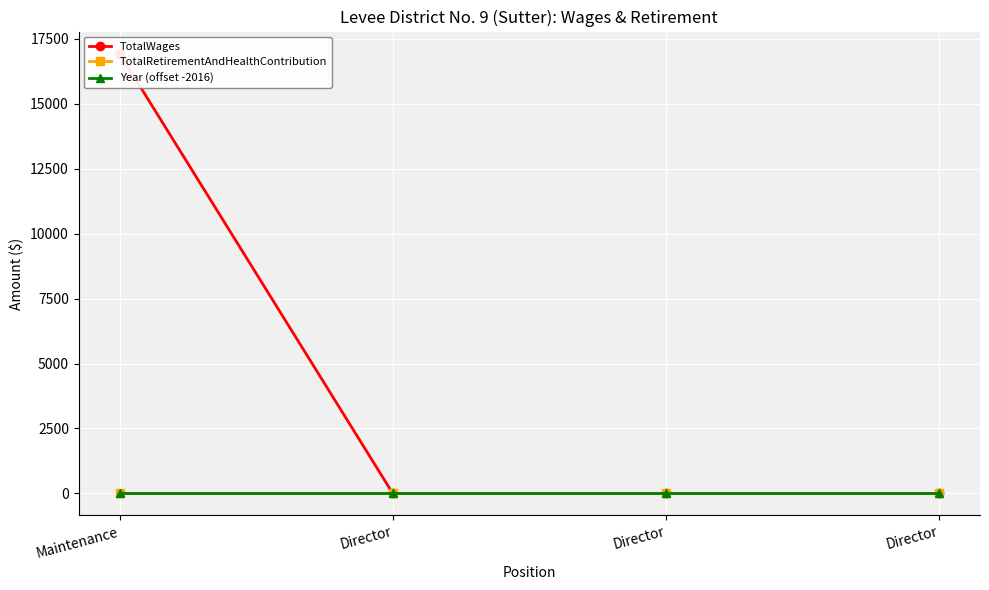

Does the chart display data point markers on the line(s)?

Yes